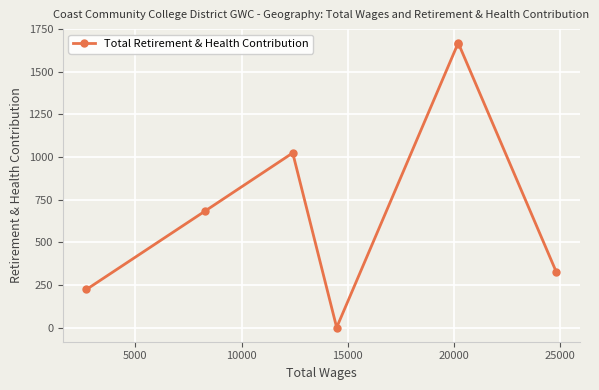

How many points are lower than both their immediate neighbors (excluding endpoints)?

1